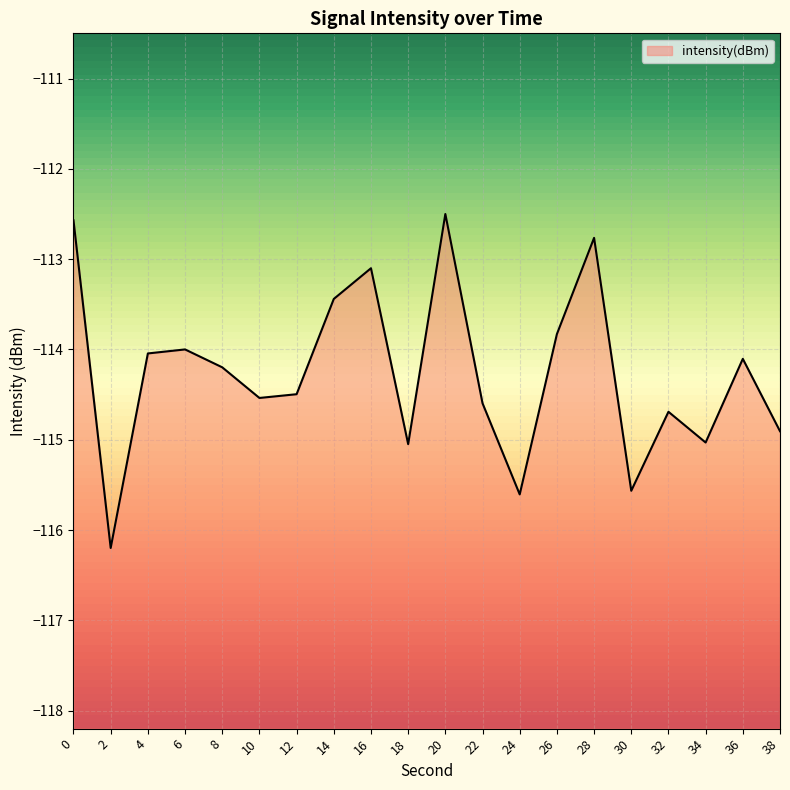

List the labels in order of value, smallest first.

2, 24, 30, 18, 34, 38, 32, 22, 10, 12, 8, 36, 4, 6, 26, 14, 16, 28, 0, 20